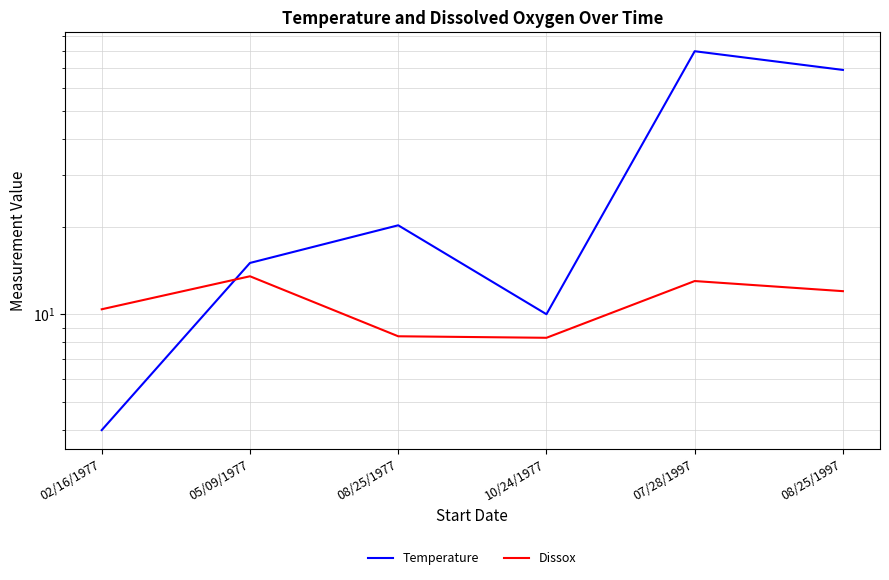

Reading left to right, what are all the values shown in this chart?

Temperature: 02/16/1977=4.0	05/09/1977=15.0	08/25/1977=20.2	10/24/1977=10.0	07/28/1997=80.0	08/25/1997=69.0
Dissox: 02/16/1977=10.4	05/09/1977=13.5	08/25/1977=8.4	10/24/1977=8.3	07/28/1997=13.0	08/25/1997=12.0